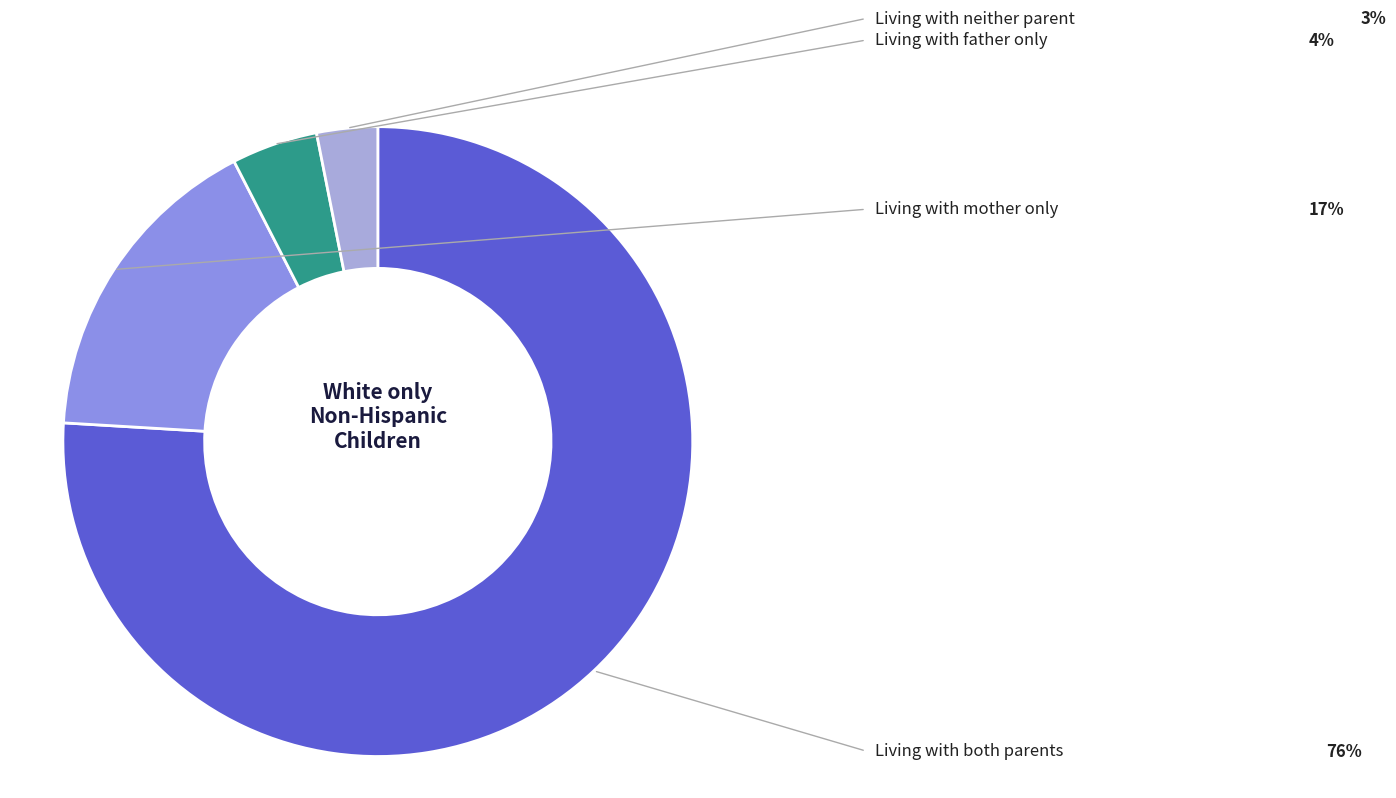

What percentage do Living with neither parent and Living with father only together represent?

7.5%